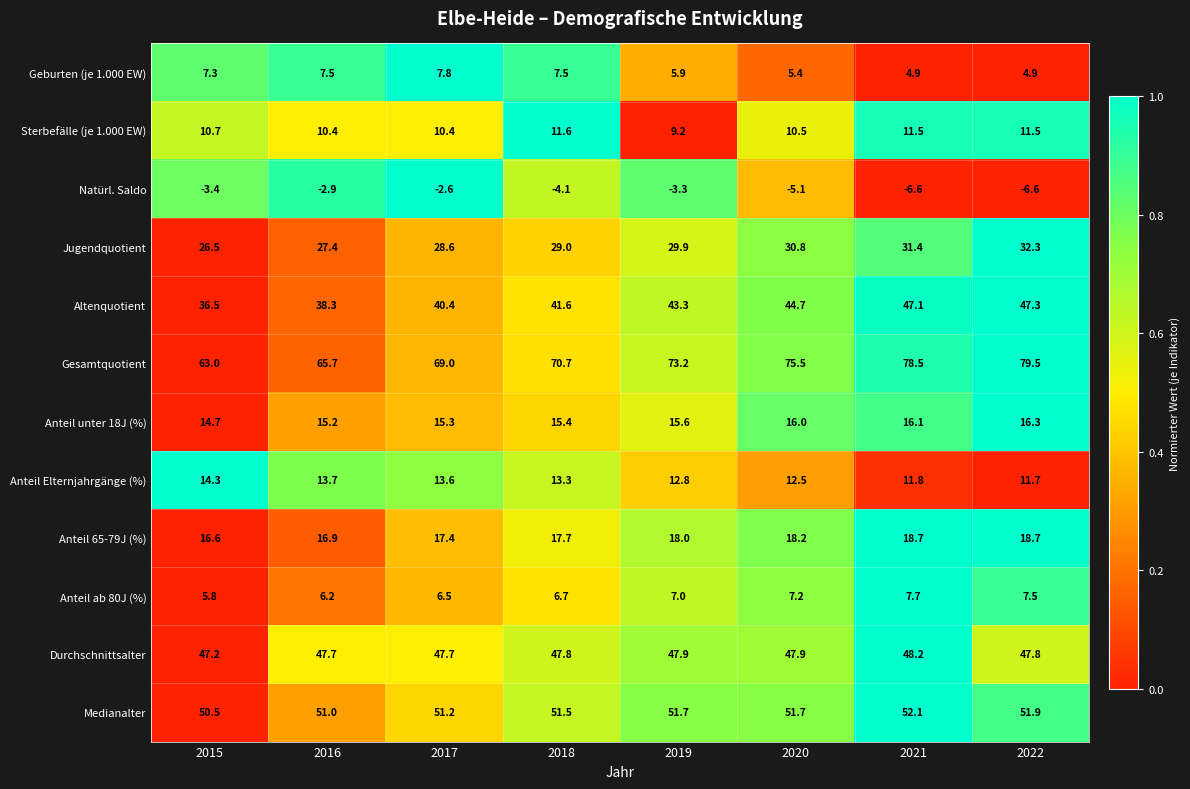

How many data points does each series have?

8